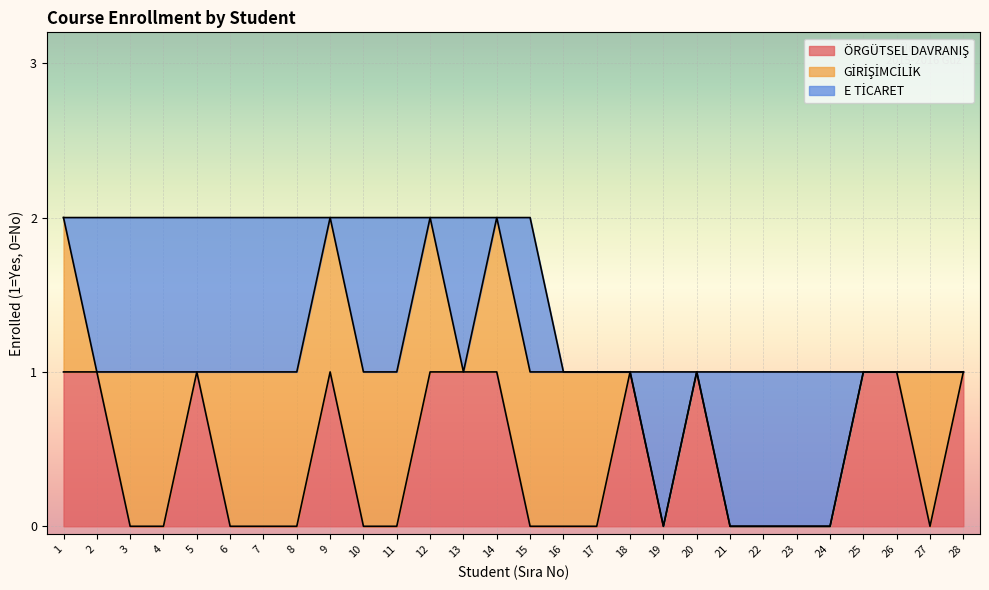

Which series changed the most between 5 and 11?

ÖRGÜTSEL DAVRANIŞ